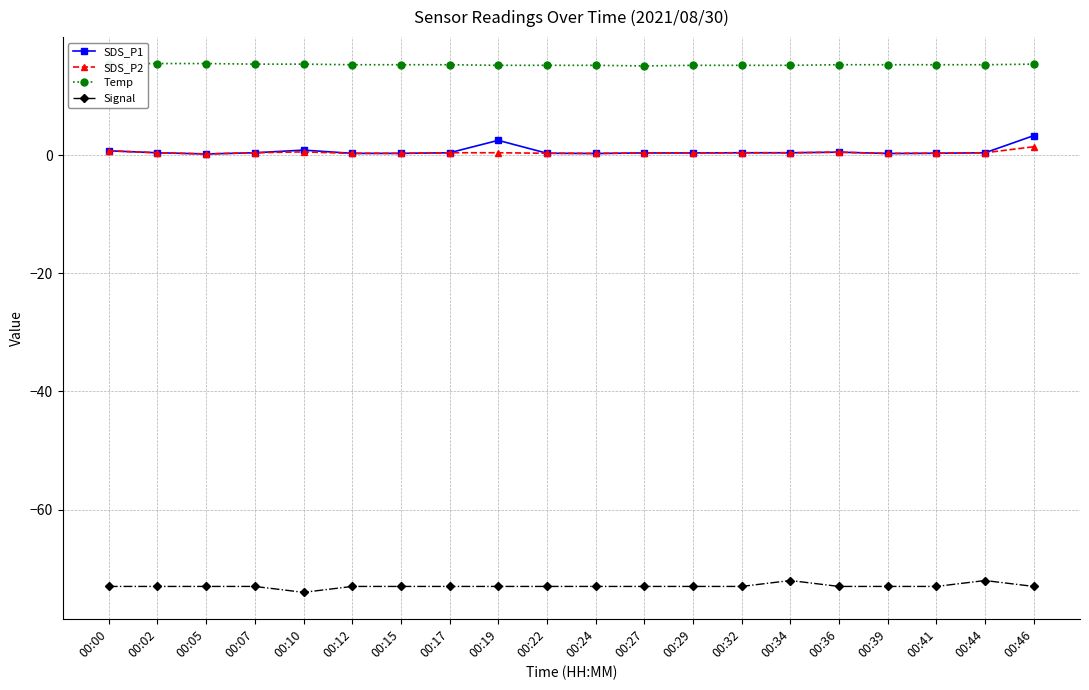

Is it true that Temp equals 15.4 at 00:10?

True